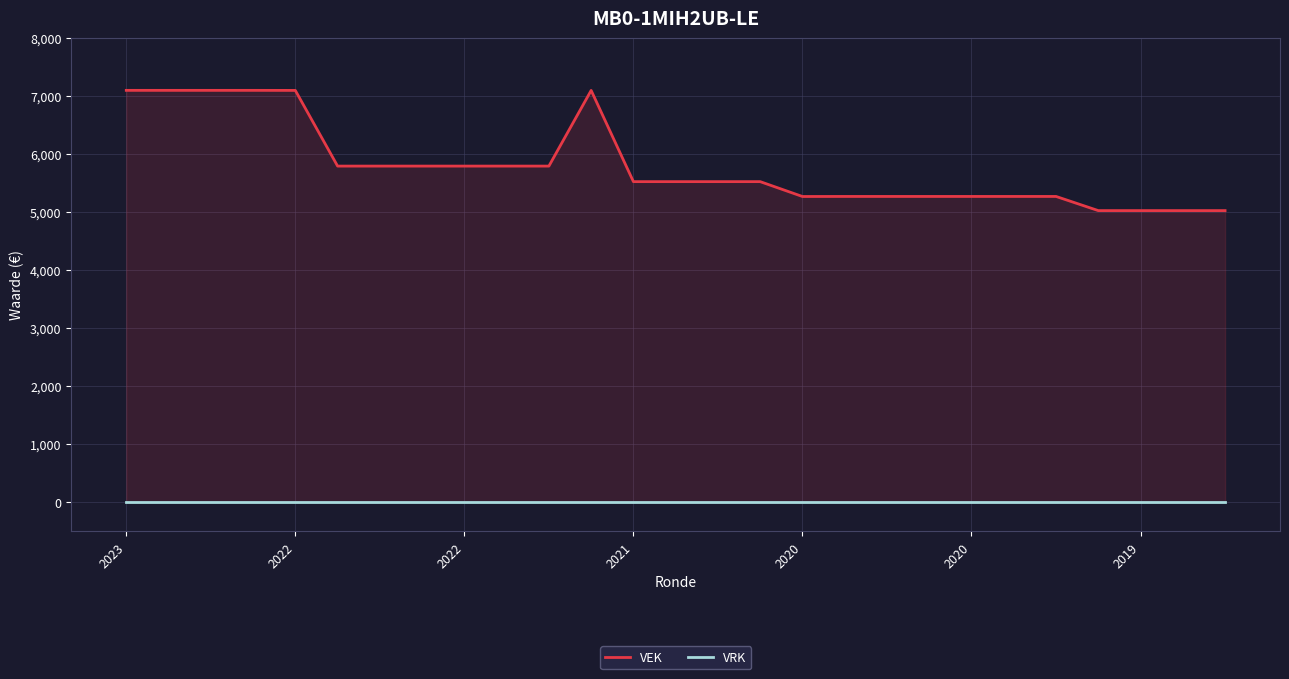

How many lines are shown in the chart?

2